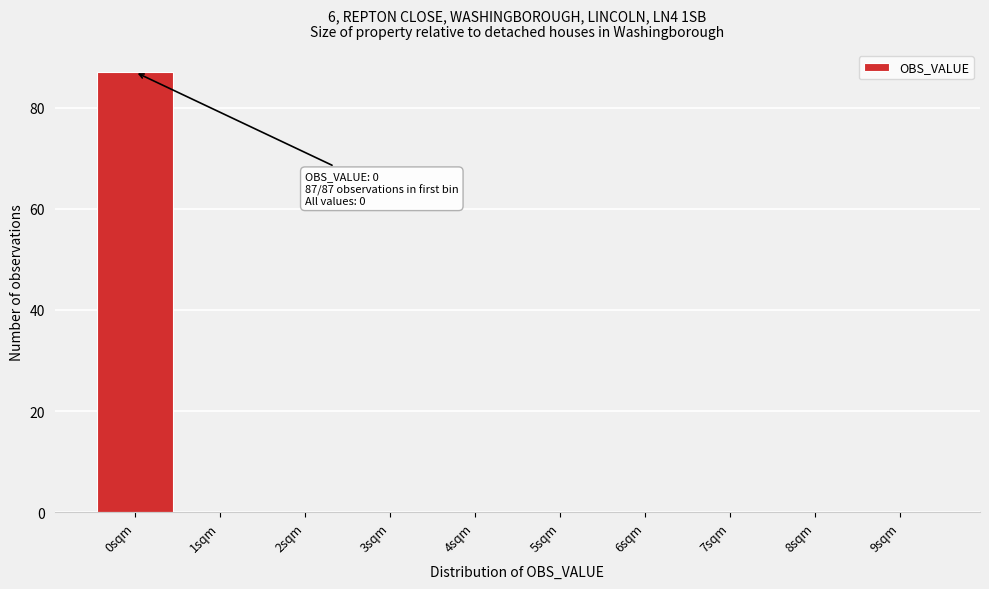

Which range on the x-axis has the tallest bar?

-0.5 to 0.5